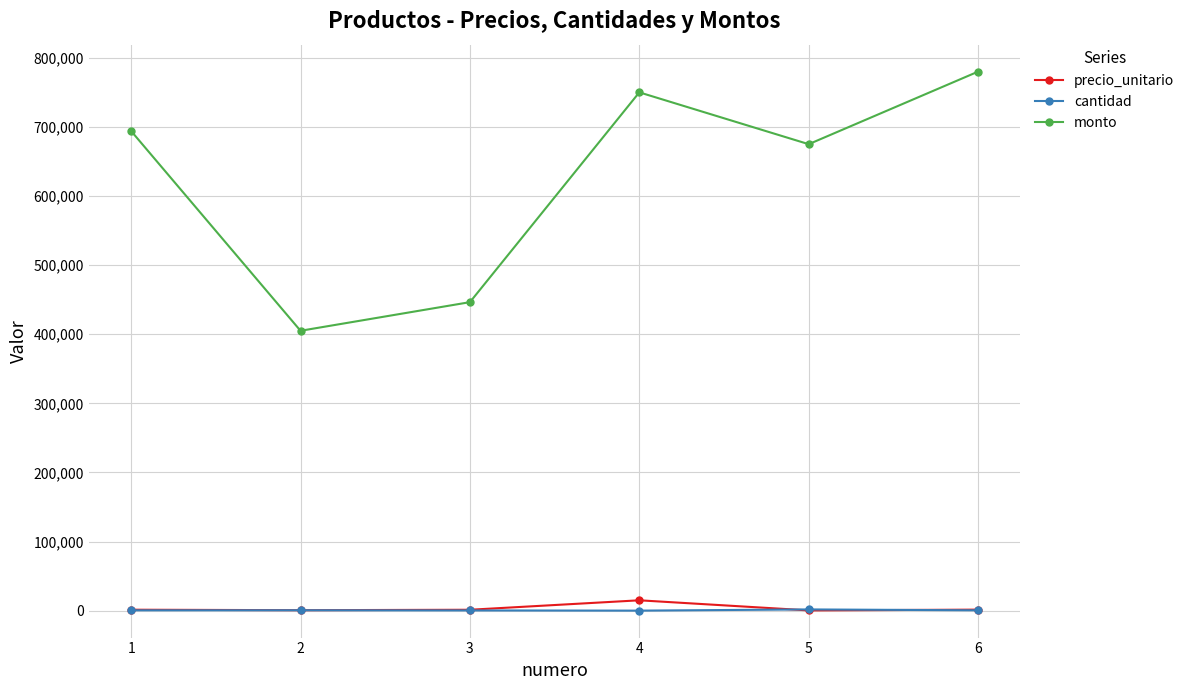

True or false: monto has more than 1 interior local peaks.

False